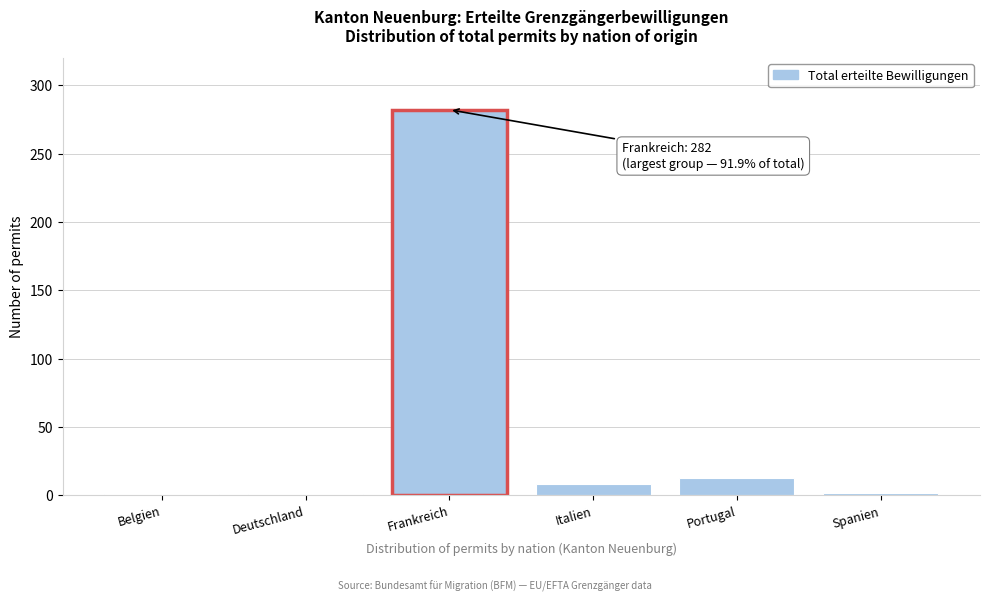

What is the average value?

51